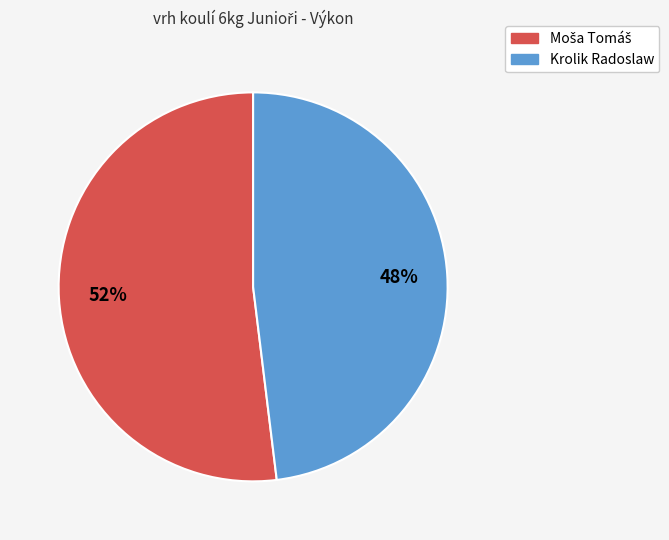

How many segments does this pie chart have?

2